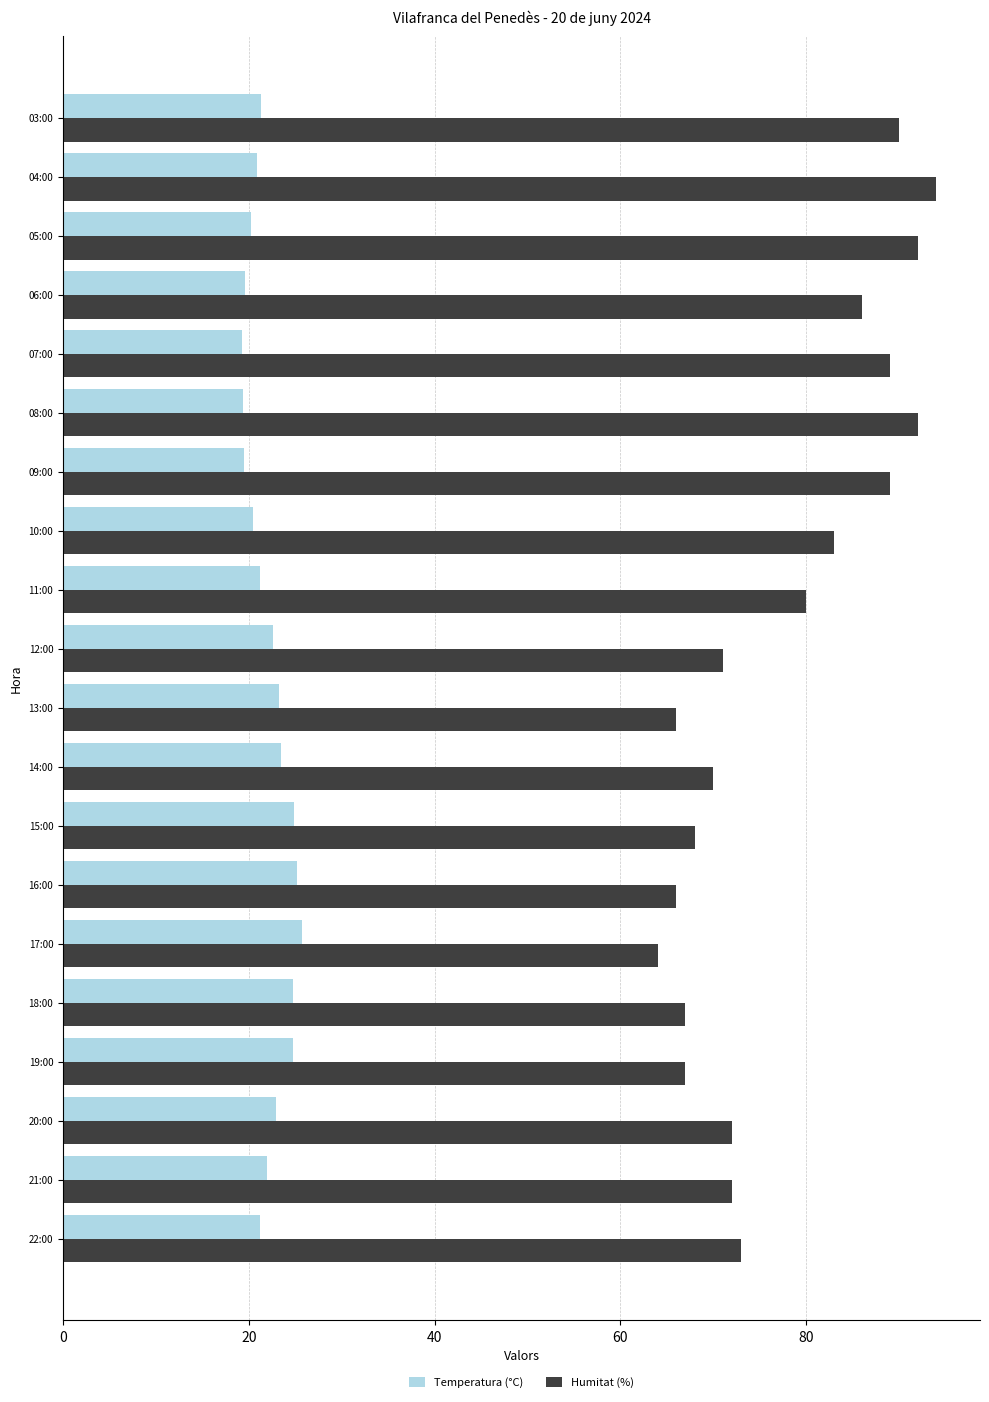

At which category does the chart reach its peak across all series?

04:00